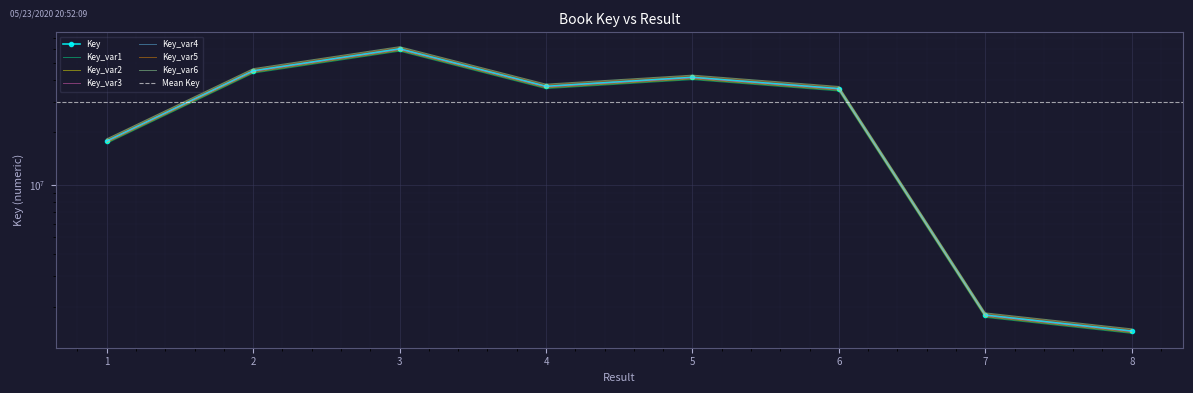

Rank the categories by value from highest to lowest.

3, 2, 5, 4, 6, 1, 7, 8